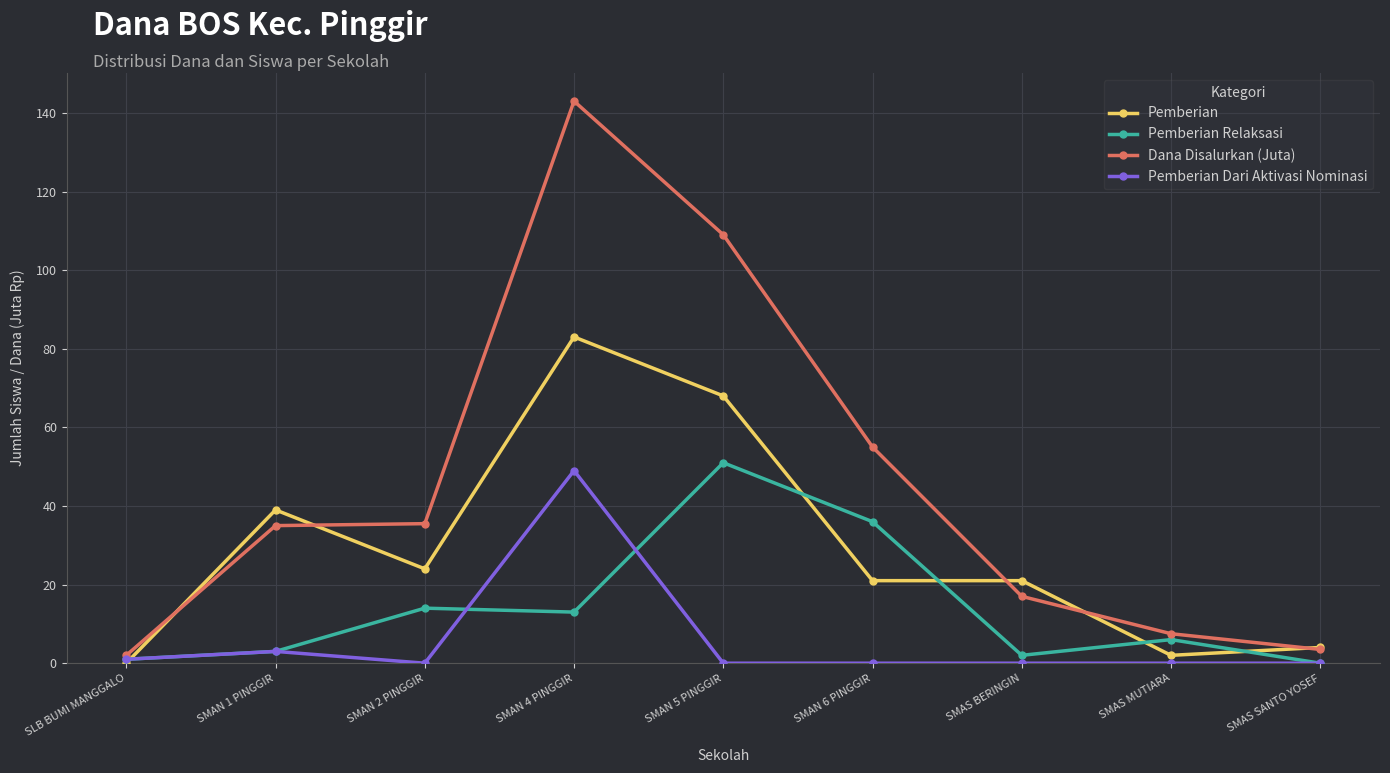

At how many categories does at least one series exceed 47?

3